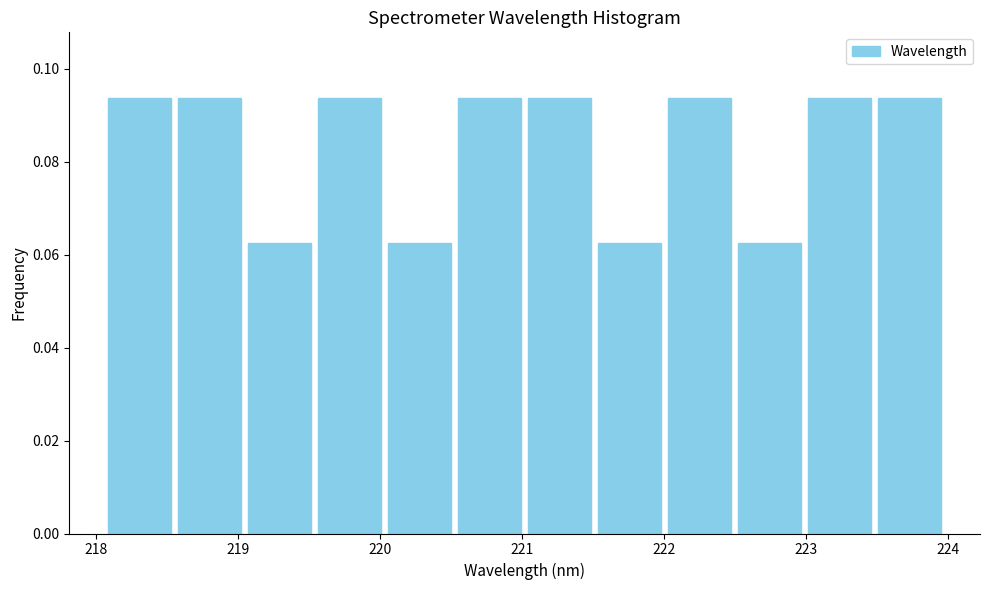

Reading left to right, transcribe this chart: for each bar, give the range it covers on the x-axis and its height. Neither the bar edges nor the heights are printed on the chart, so give them approximately, as read against the axes.

218.1 to 218.6: 0.094
218.6 to 219.0: 0.094
219.0 to 219.5: 0.062
219.5 to 220.0: 0.094
220.0 to 220.5: 0.062
220.5 to 221.0: 0.094
221.0 to 221.5: 0.094
221.5 to 222.0: 0.062
222.0 to 222.5: 0.094
222.5 to 223.0: 0.062
223.0 to 223.5: 0.094
223.5 to 224.0: 0.094